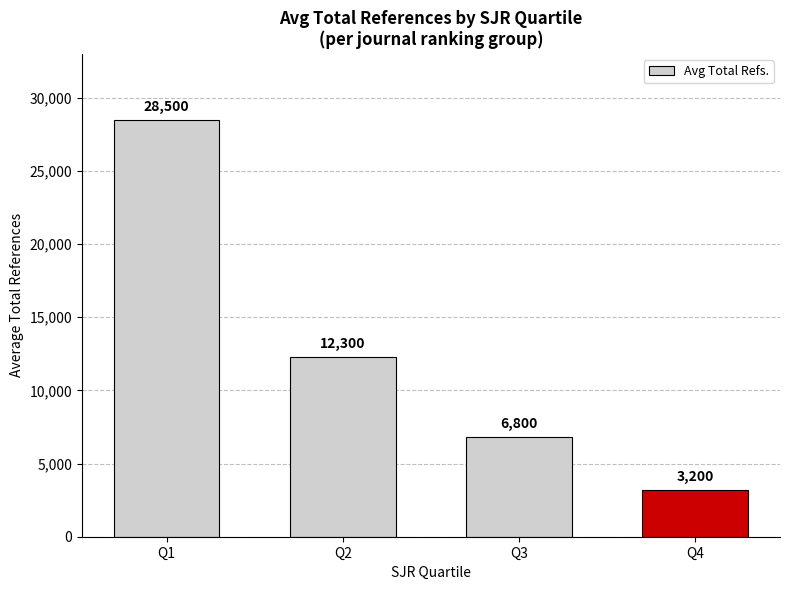

The chart shows a value of 5550 at Q4. True or false?

False